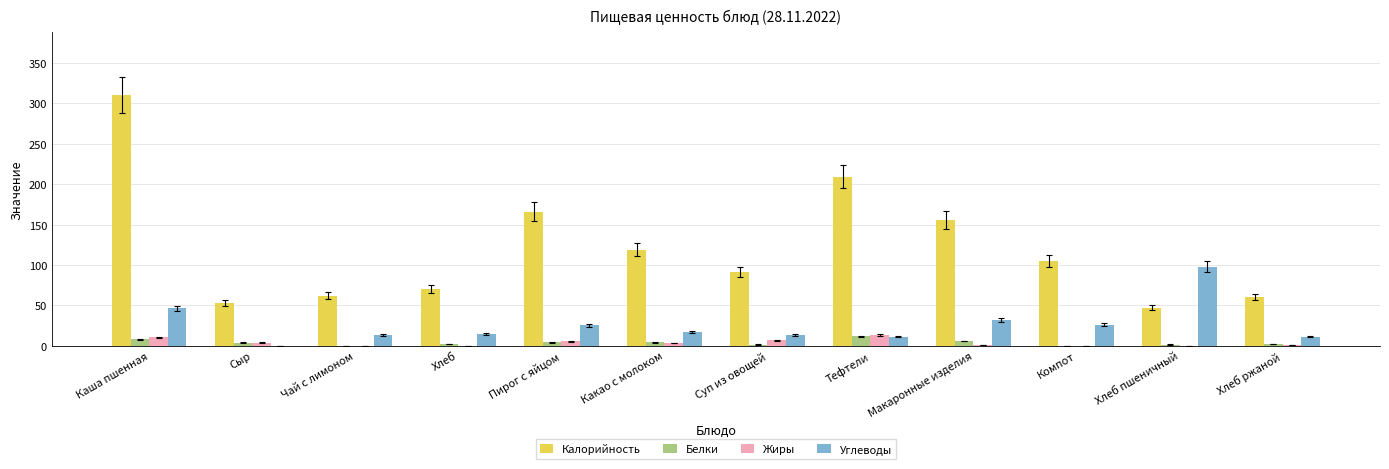

What is the sum of all Жиры values?

44.6